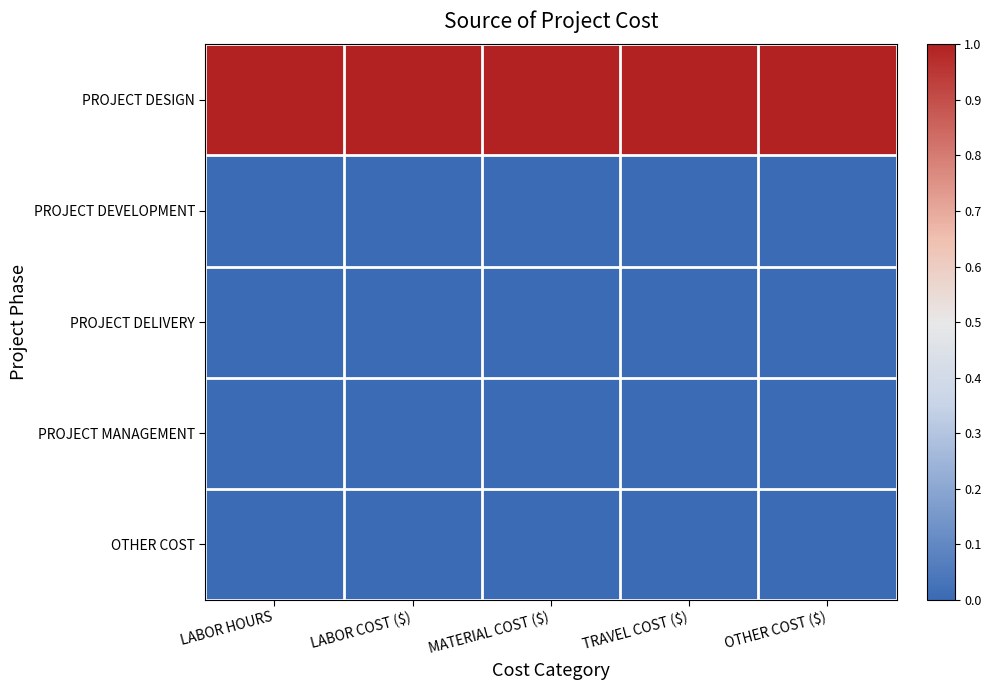

What is the maximum value shown in the chart?

1